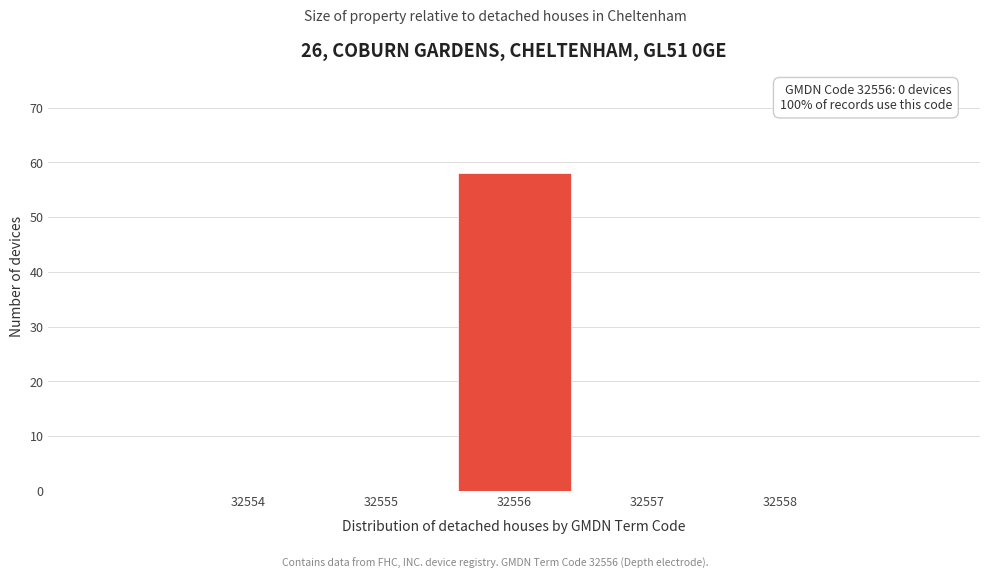

Which range on the x-axis has the tallest bar?

32555.5 to 32556.5